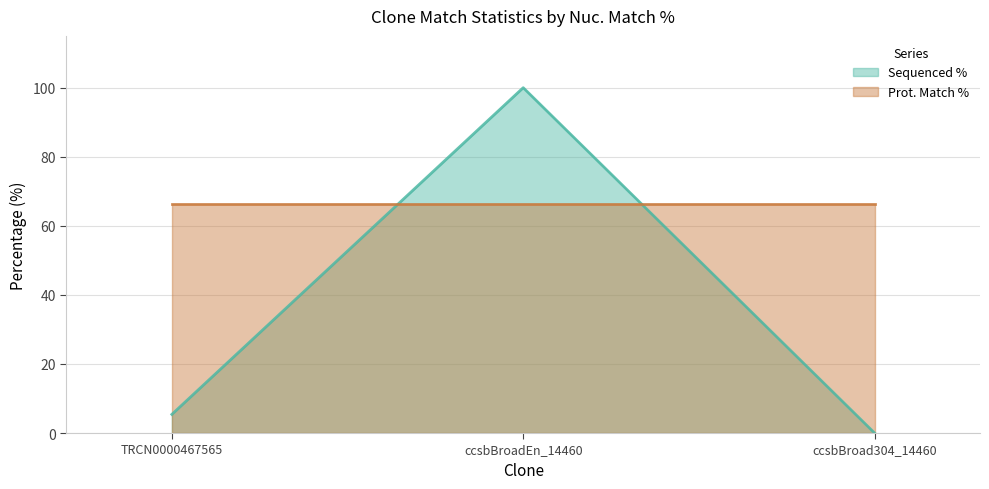

Between ccsbBroadEn_14460 and ccsbBroad304_14460, which is larger?

ccsbBroadEn_14460